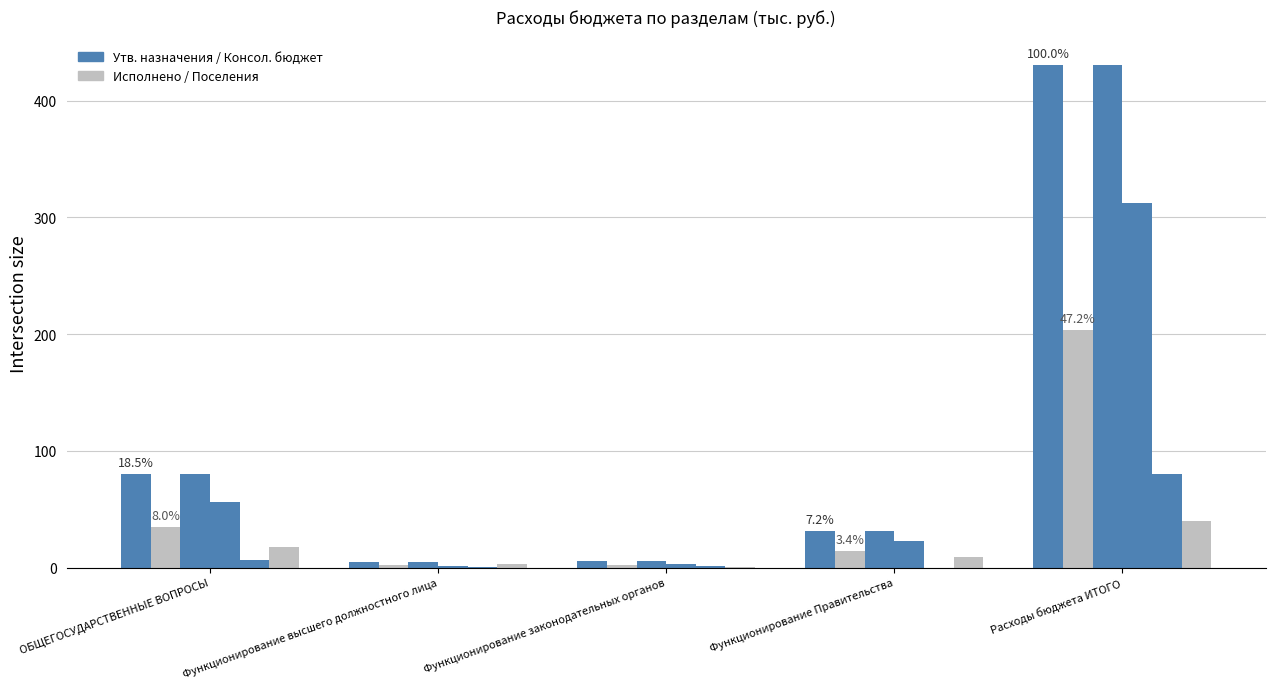

At which category is the sum across all series the highest?

Расходы бюджета ИТОГО